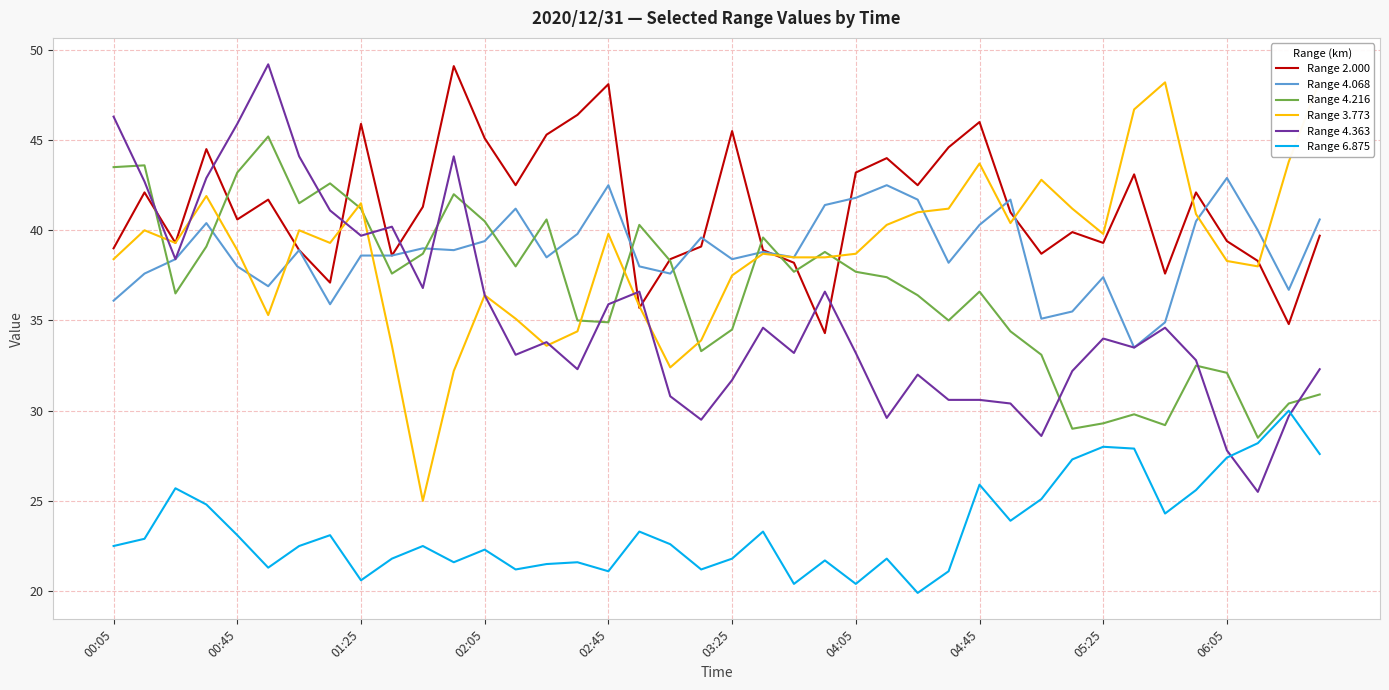

What is the sum of all Range 3.773 values?

1553.3